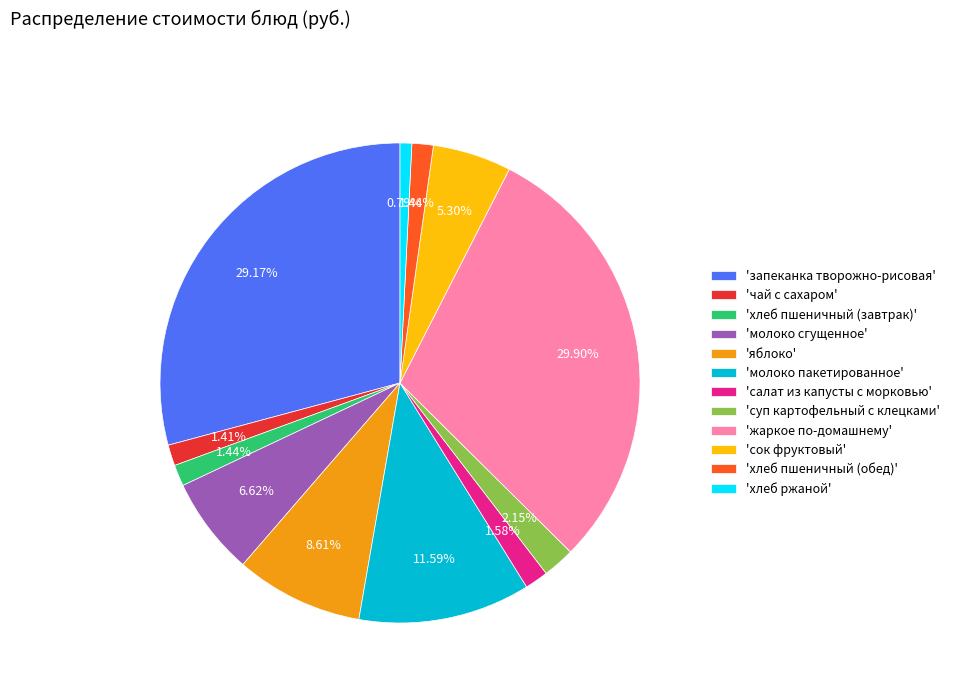

What is the largest slice in the pie chart?

'жаркое по-домашнему'